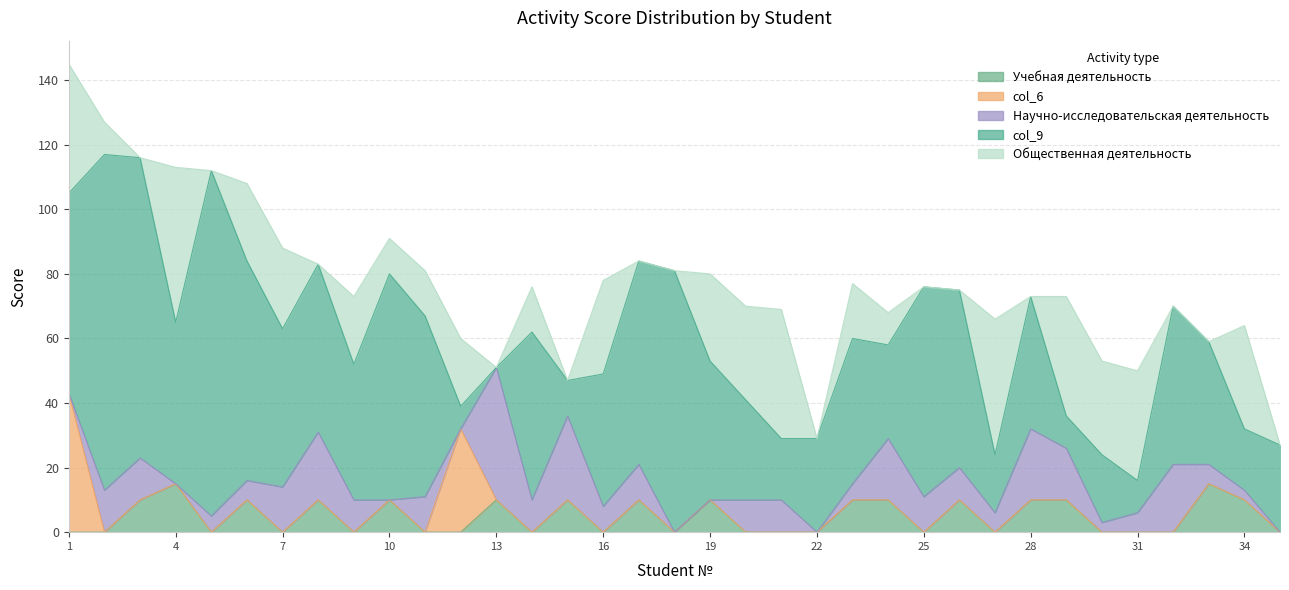

List the series in order of their peak value, highest first.

col_9, Общественная деятельность, col_6, Научно-исследовательская деятельность, Учебная деятельность